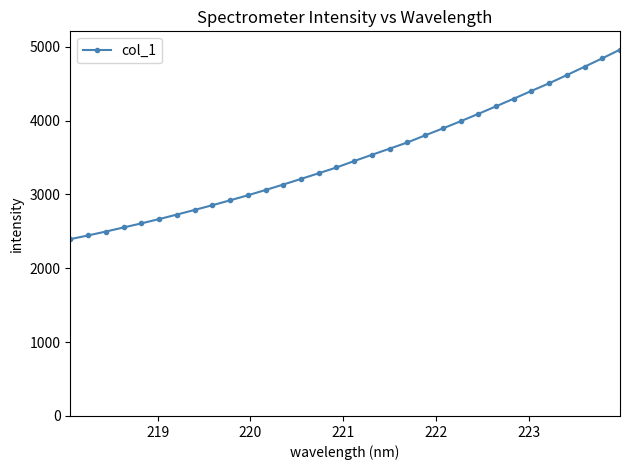

What is the greatest value displayed?

4961.8